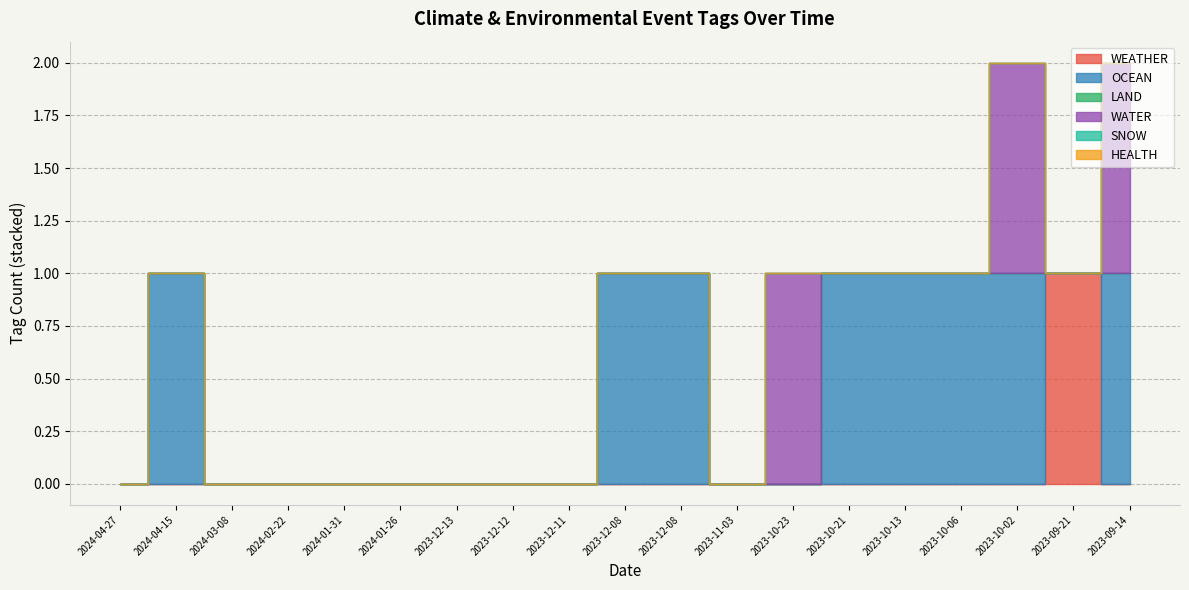

Reading right to left, list all the values displayed in this chart.

WEATHER: 2023-09-14=0	2023-09-21=1	2023-10-02=0	2023-10-06=0	2023-10-13=0	2023-10-21=0	2023-10-23=0	2023-11-03=0	2023-12-08=0	2023-12-08=0	2023-12-11=0	2023-12-12=0	2023-12-13=0	2024-01-26=0	2024-01-31=0	2024-02-22=0	2024-03-08=0	2024-04-15=0	2024-04-27=0
OCEAN: 2023-09-14=1	2023-09-21=0	2023-10-02=1	2023-10-06=1	2023-10-13=1	2023-10-21=1	2023-10-23=0	2023-11-03=0	2023-12-08=1	2023-12-08=1	2023-12-11=0	2023-12-12=0	2023-12-13=0	2024-01-26=0	2024-01-31=0	2024-02-22=0	2024-03-08=0	2024-04-15=1	2024-04-27=0
LAND: 2023-09-14=0	2023-09-21=0	2023-10-02=0	2023-10-06=0	2023-10-13=0	2023-10-21=0	2023-10-23=0	2023-11-03=0	2023-12-08=0	2023-12-08=0	2023-12-11=0	2023-12-12=0	2023-12-13=0	2024-01-26=0	2024-01-31=0	2024-02-22=0	2024-03-08=0	2024-04-15=0	2024-04-27=0
WATER: 2023-09-14=1	2023-09-21=0	2023-10-02=1	2023-10-06=0	2023-10-13=0	2023-10-21=0	2023-10-23=1	2023-11-03=0	2023-12-08=0	2023-12-08=0	2023-12-11=0	2023-12-12=0	2023-12-13=0	2024-01-26=0	2024-01-31=0	2024-02-22=0	2024-03-08=0	2024-04-15=0	2024-04-27=0
SNOW: 2023-09-14=0	2023-09-21=0	2023-10-02=0	2023-10-06=0	2023-10-13=0	2023-10-21=0	2023-10-23=0	2023-11-03=0	2023-12-08=0	2023-12-08=0	2023-12-11=0	2023-12-12=0	2023-12-13=0	2024-01-26=0	2024-01-31=0	2024-02-22=0	2024-03-08=0	2024-04-15=0	2024-04-27=0
HEALTH: 2023-09-14=0	2023-09-21=0	2023-10-02=0	2023-10-06=0	2023-10-13=0	2023-10-21=0	2023-10-23=0	2023-11-03=0	2023-12-08=0	2023-12-08=0	2023-12-11=0	2023-12-12=0	2023-12-13=0	2024-01-26=0	2024-01-31=0	2024-02-22=0	2024-03-08=0	2024-04-15=0	2024-04-27=0